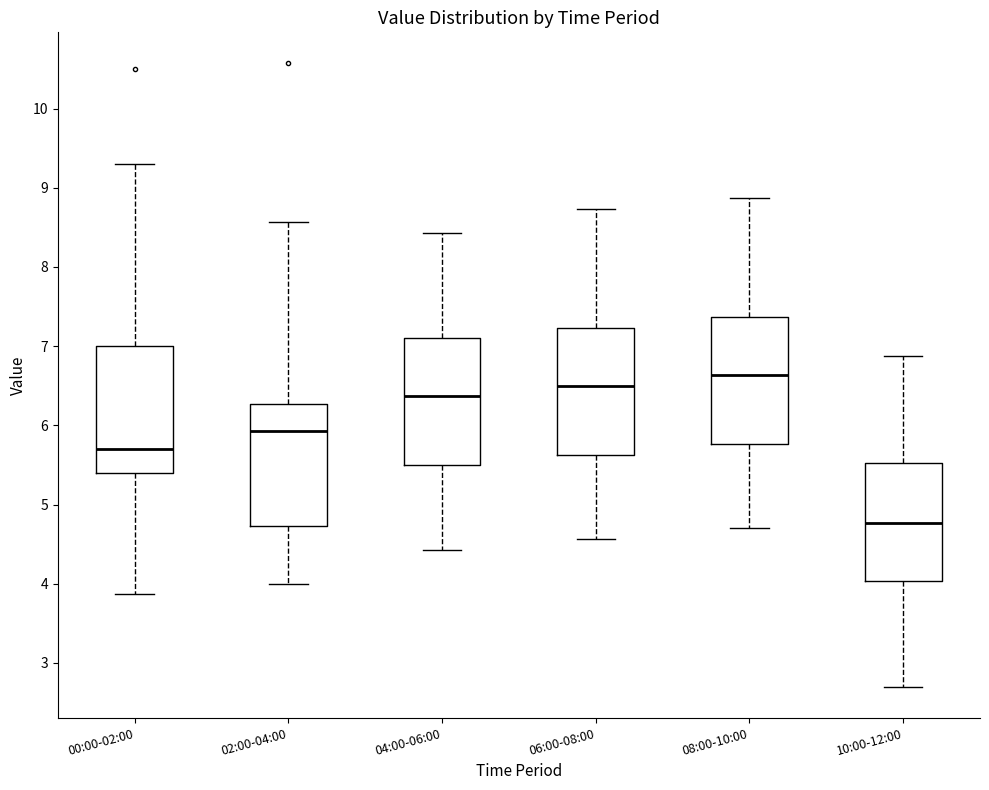

Reading left to right, transcribe this box plot: for each box, give where its median line is, the range the box spans, and where its two whiskers end, as read against the y-axis. The values are not printed on the chart, so give them approximately, as read against the axis.

00:00-02:00: median 5.7, box 5.4 to 7.0, whiskers 3.9 to 9.3
02:00-04:00: median 5.9, box 4.7 to 6.3, whiskers 4.0 to 8.6
04:00-06:00: median 6.4, box 5.5 to 7.1, whiskers 4.4 to 8.4
06:00-08:00: median 6.5, box 5.6 to 7.2, whiskers 4.6 to 8.7
08:00-10:00: median 6.6, box 5.8 to 7.4, whiskers 4.7 to 8.9
10:00-12:00: median 4.8, box 4.0 to 5.5, whiskers 2.7 to 6.9